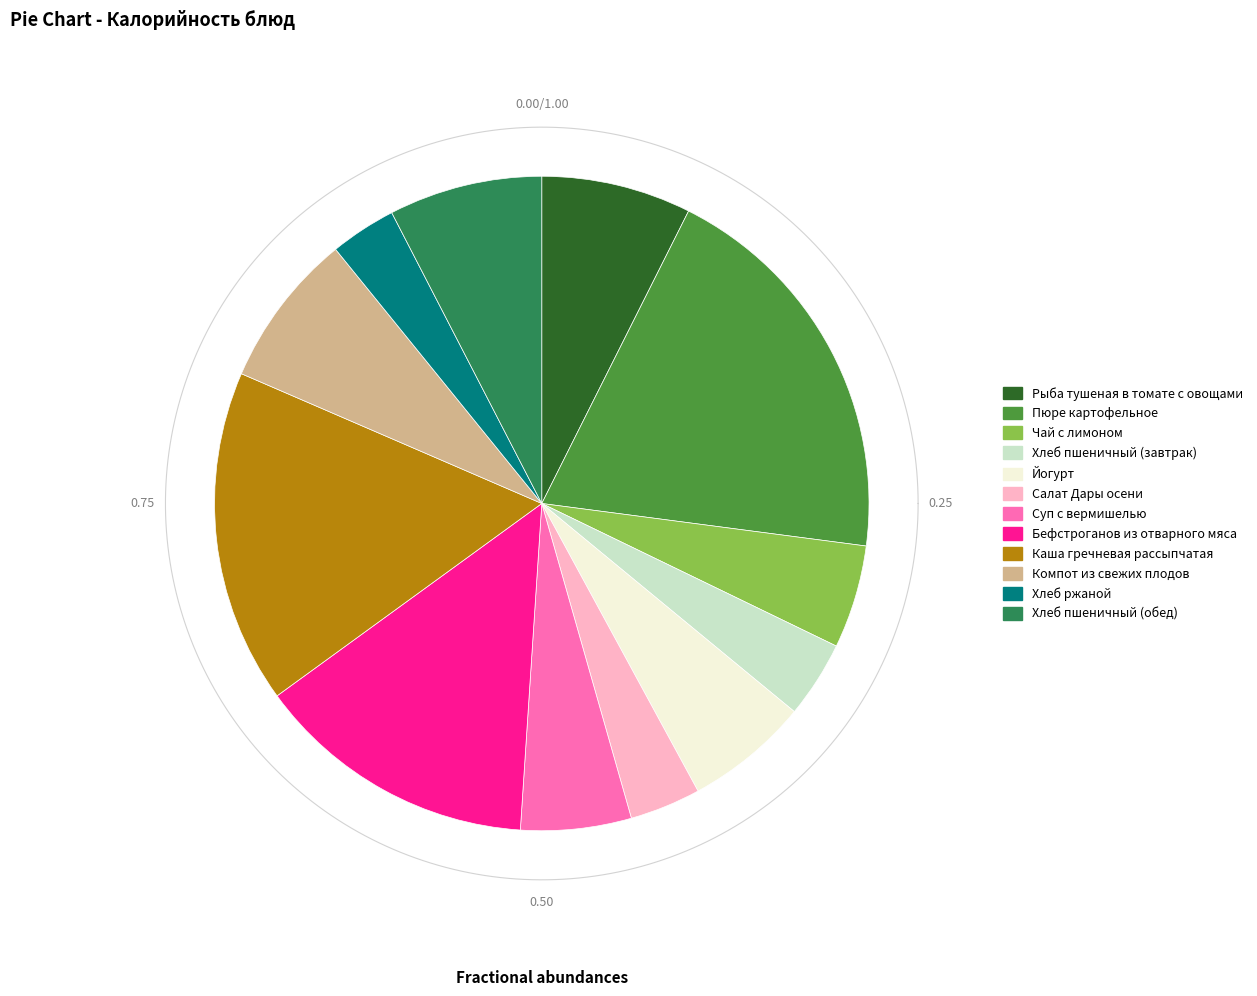

Which category has the biggest portion of the pie?

Пюре картофельное